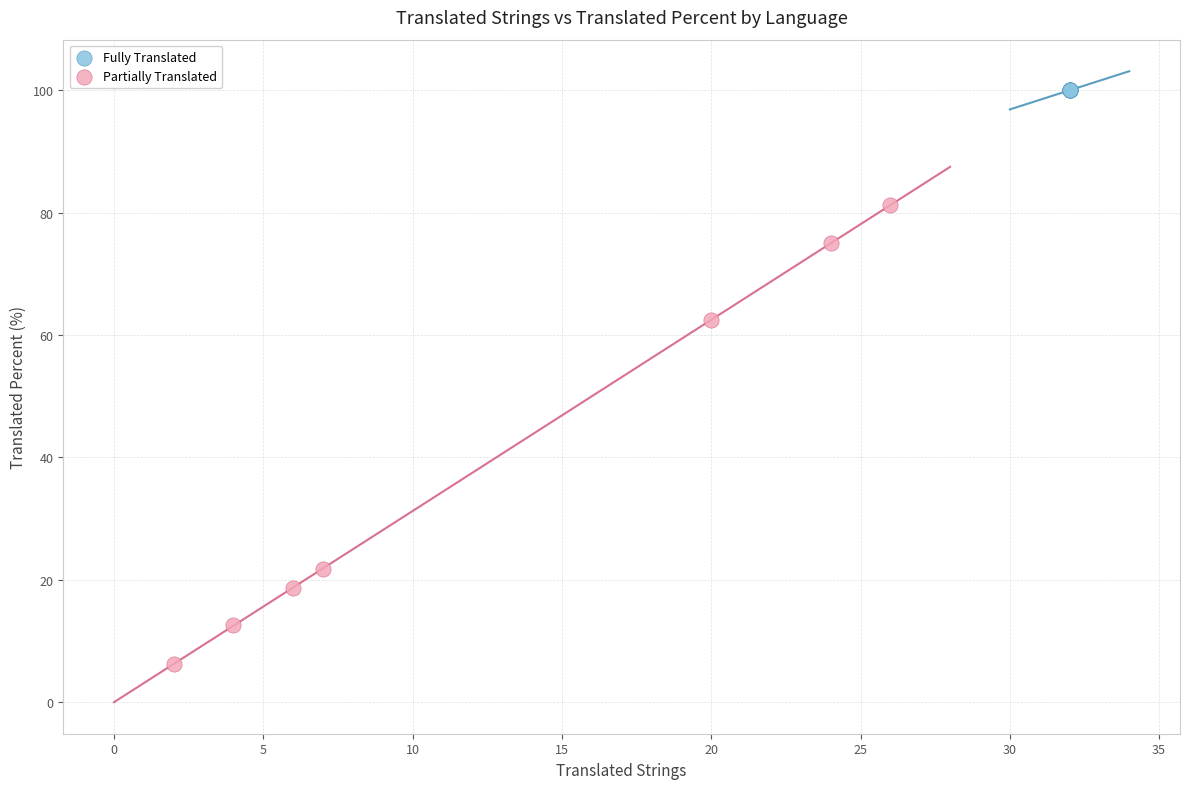

Which series contains the highest Y value?

Fully Translated